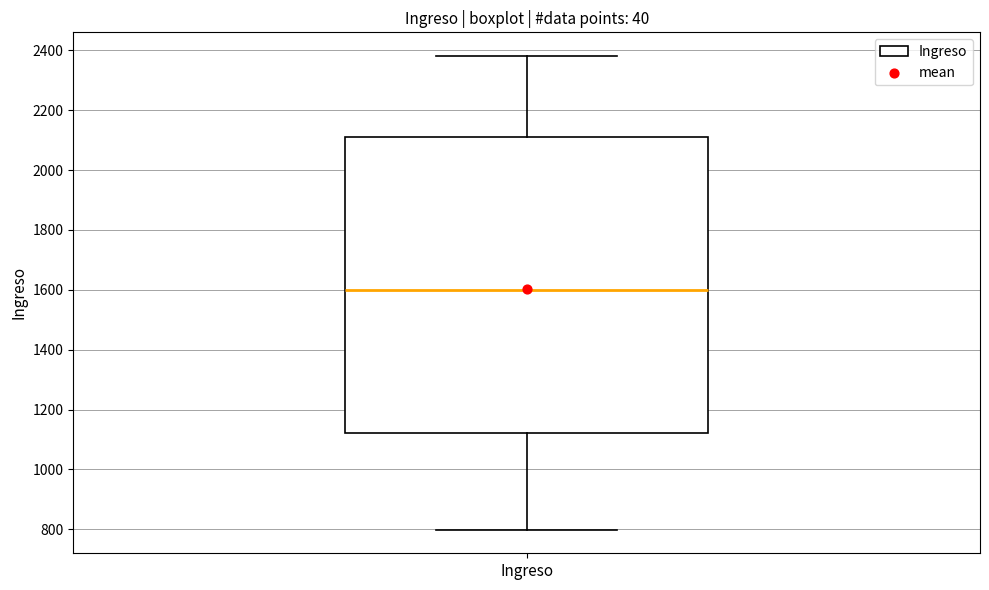

Where does the median line of the box for Ingreso sit on the y-axis? The values are not printed on the chart, so give them approximately, as read against the axis.

1600